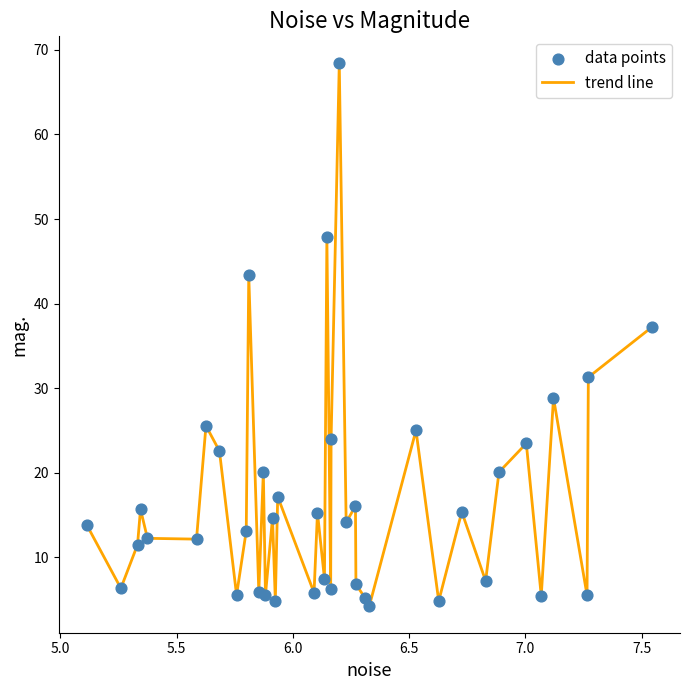

What is the maximum value shown in the chart?

68.4